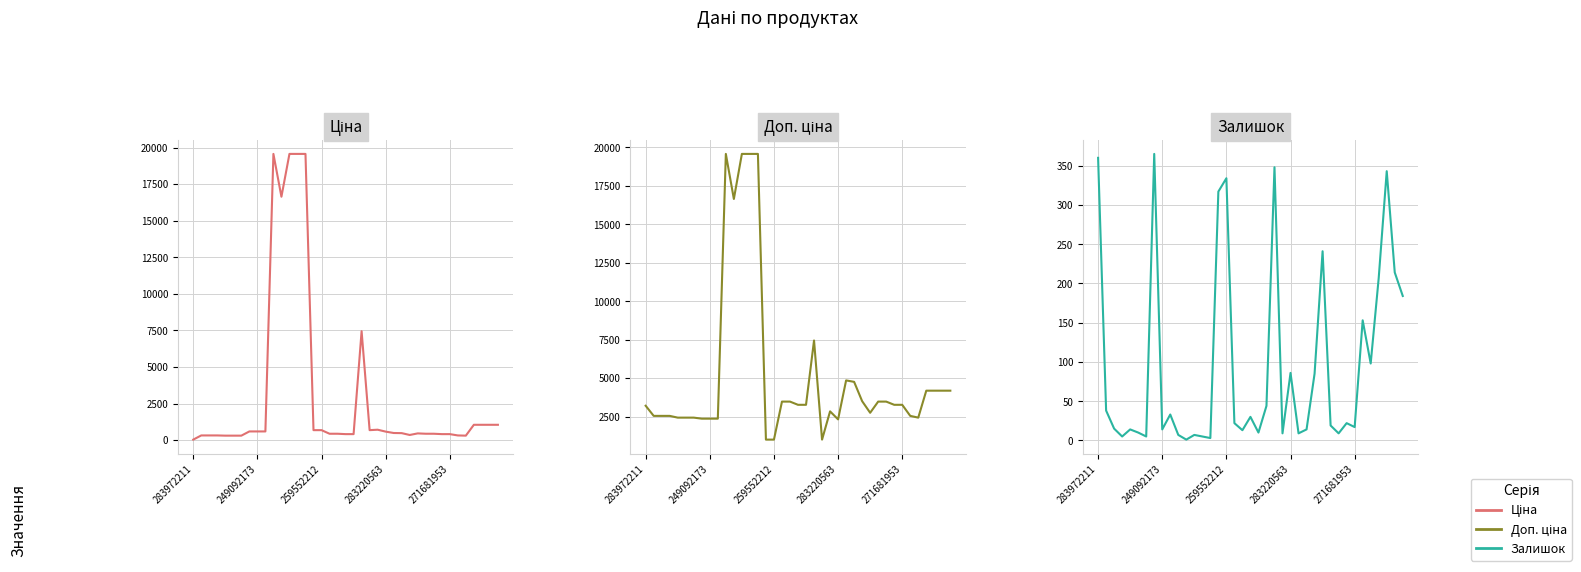

At which label does Доп. ціна first exceed 3265?

10